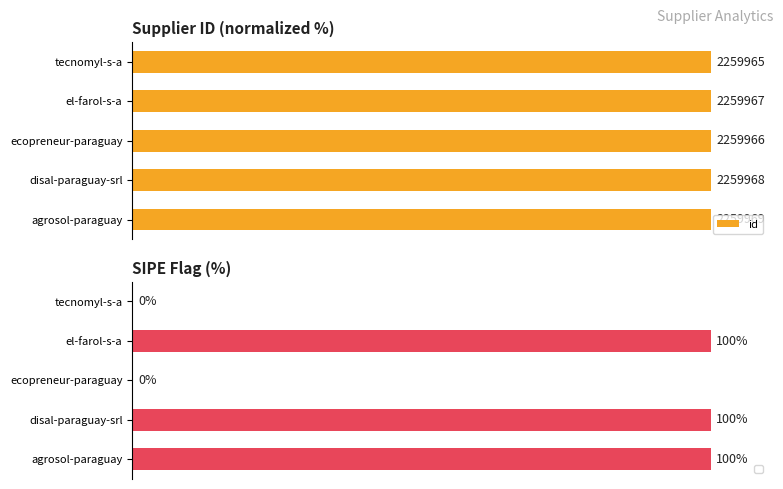

What is the average value?

100.0